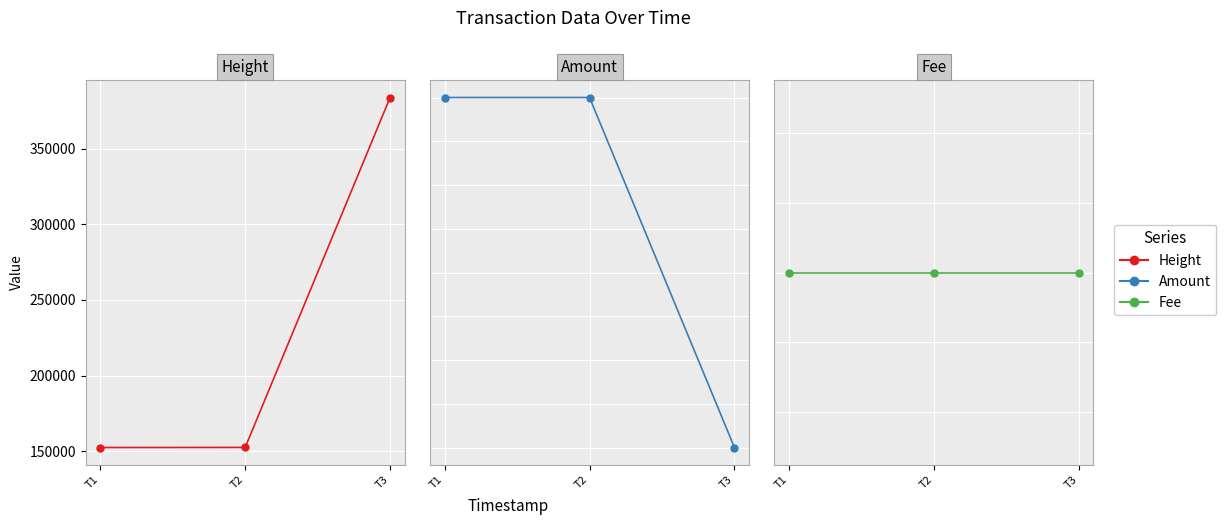

At T1, list the series in order from smallest to largest.

Fee, Amount, Height